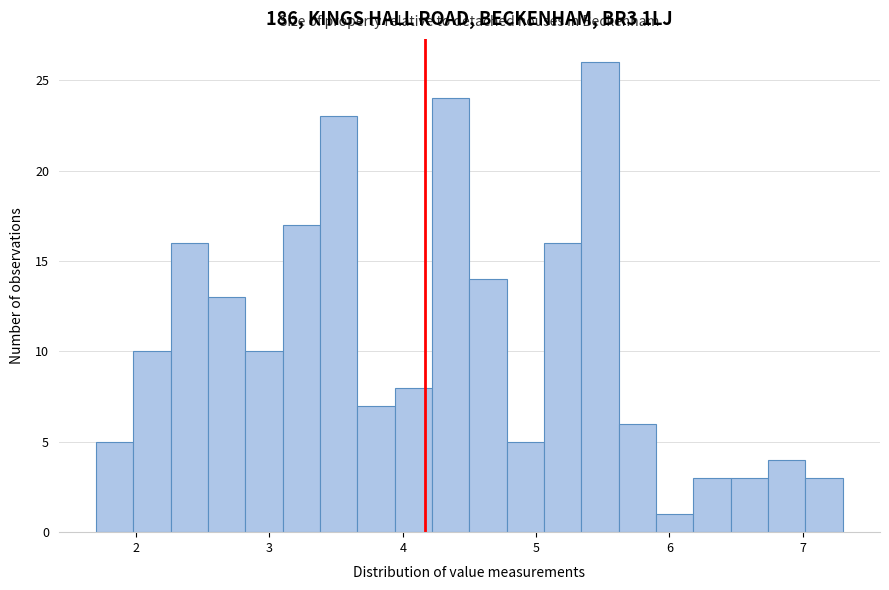

Around what value on the x-axis is the tallest bar? Give the approximate position of its centre, as read against the axis.

5.5